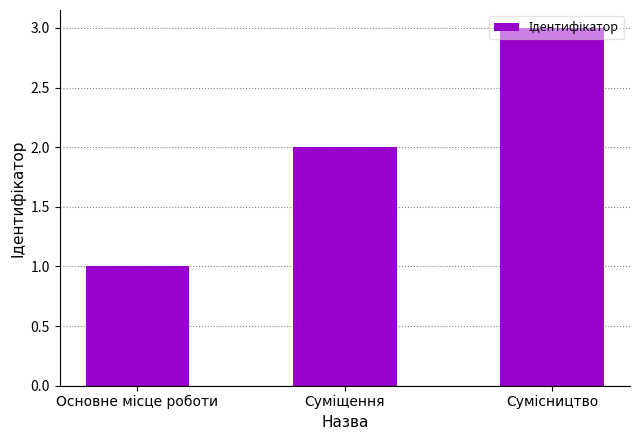

Are the bars horizontal?

No